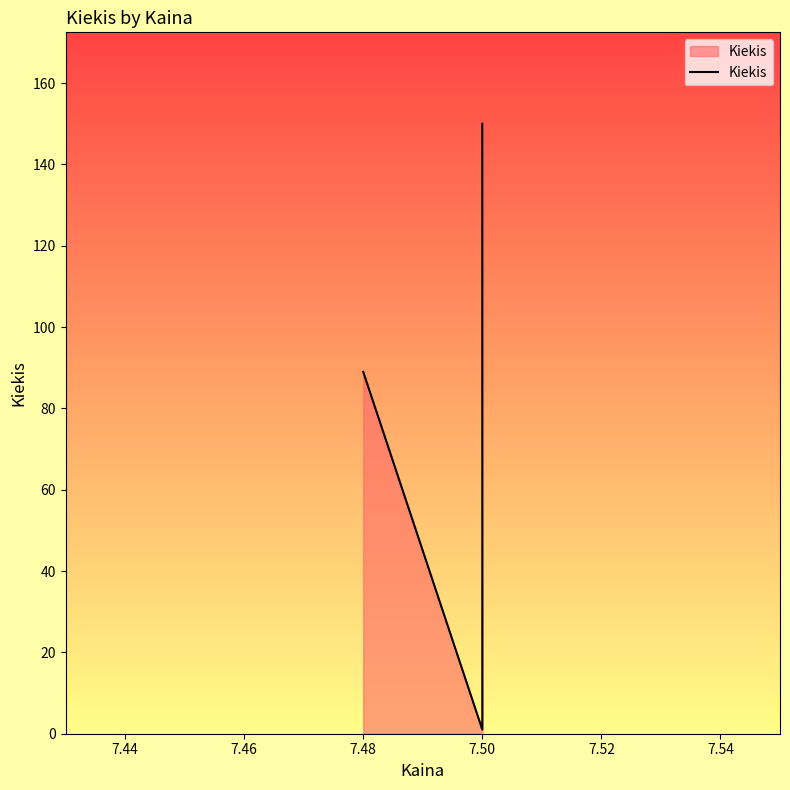

Reading left to right, list all the values displayed in this chart.

89	1	1	10	150